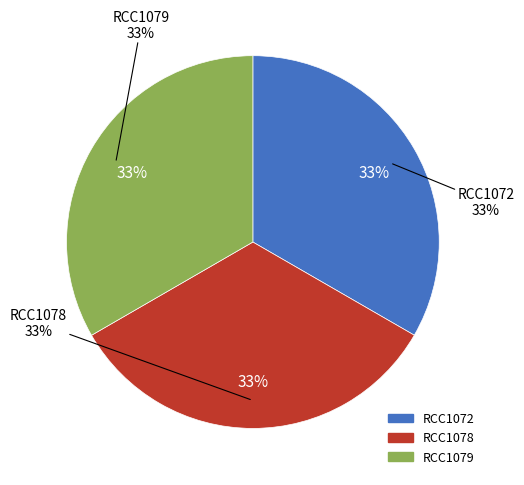

Is there any slice that represents more than half of the pie?

No